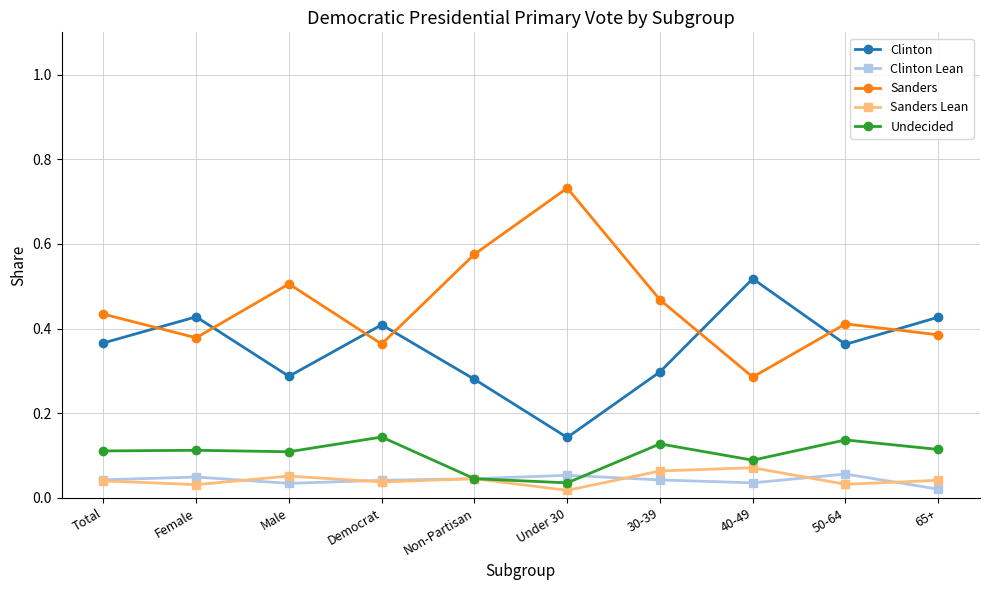

In Sanders, how many points are higher than both neighbors (excluding endpoints)?

3